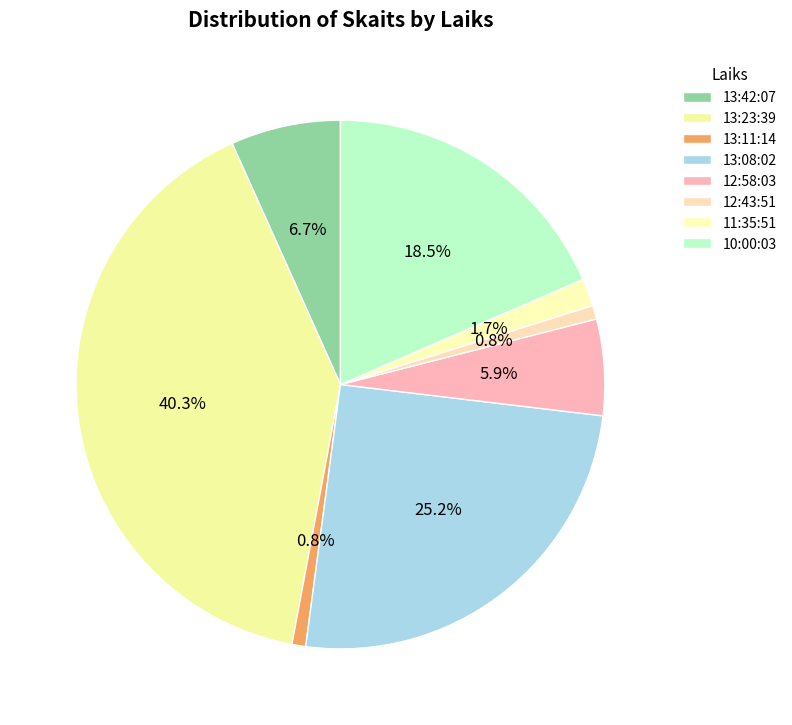

To the nearest percent, what is the average slice percentage?

12%